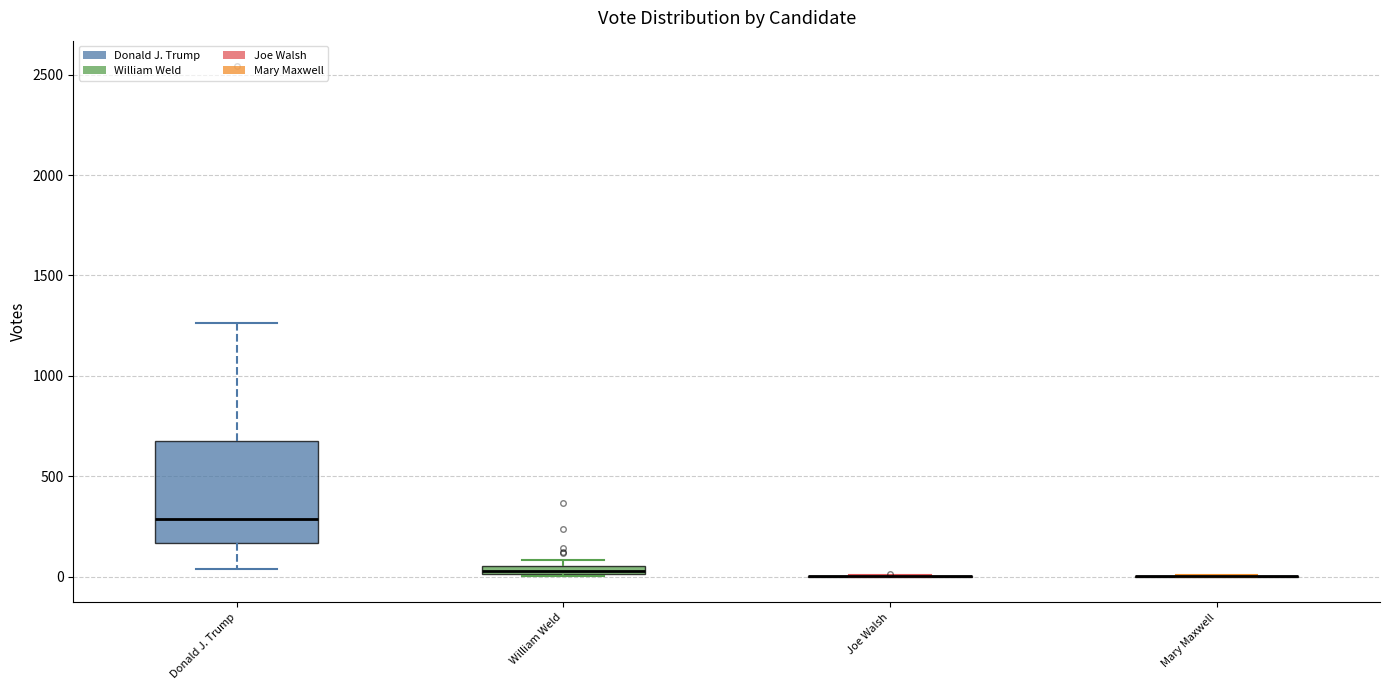

Which box is the tallest, from its lower edge to its upper edge?

Donald J. Trump